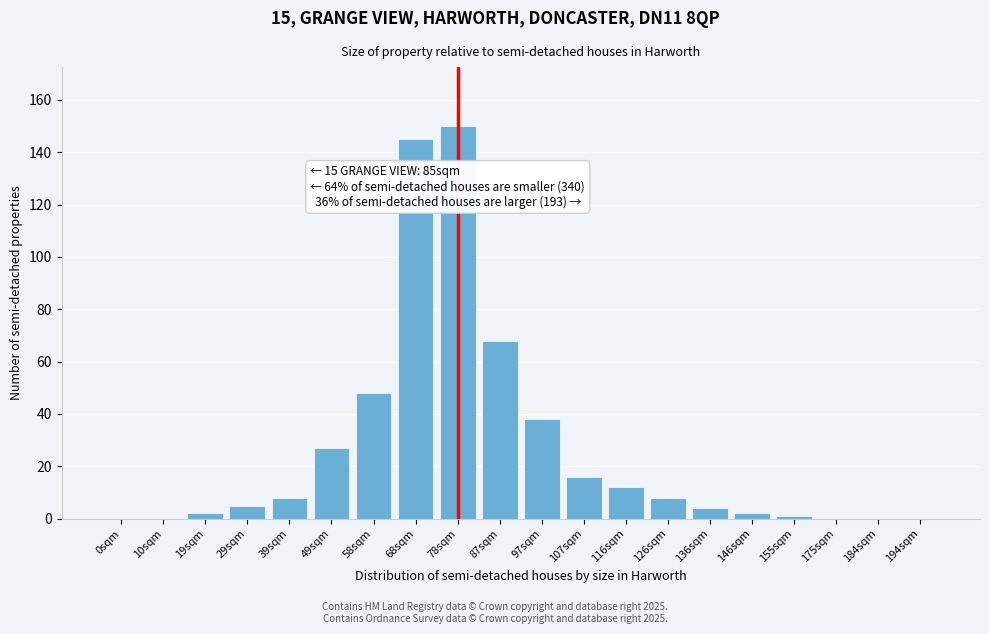

Reading left to right, list all the values displayed in this chart.

0sqm=0	10sqm=0	19sqm=2	29sqm=5	39sqm=8	49sqm=27	58sqm=48	68sqm=145	78sqm=150	87sqm=68	97sqm=38	107sqm=16	116sqm=12	126sqm=8	136sqm=4	146sqm=2	155sqm=1	175sqm=0	184sqm=0	194sqm=0